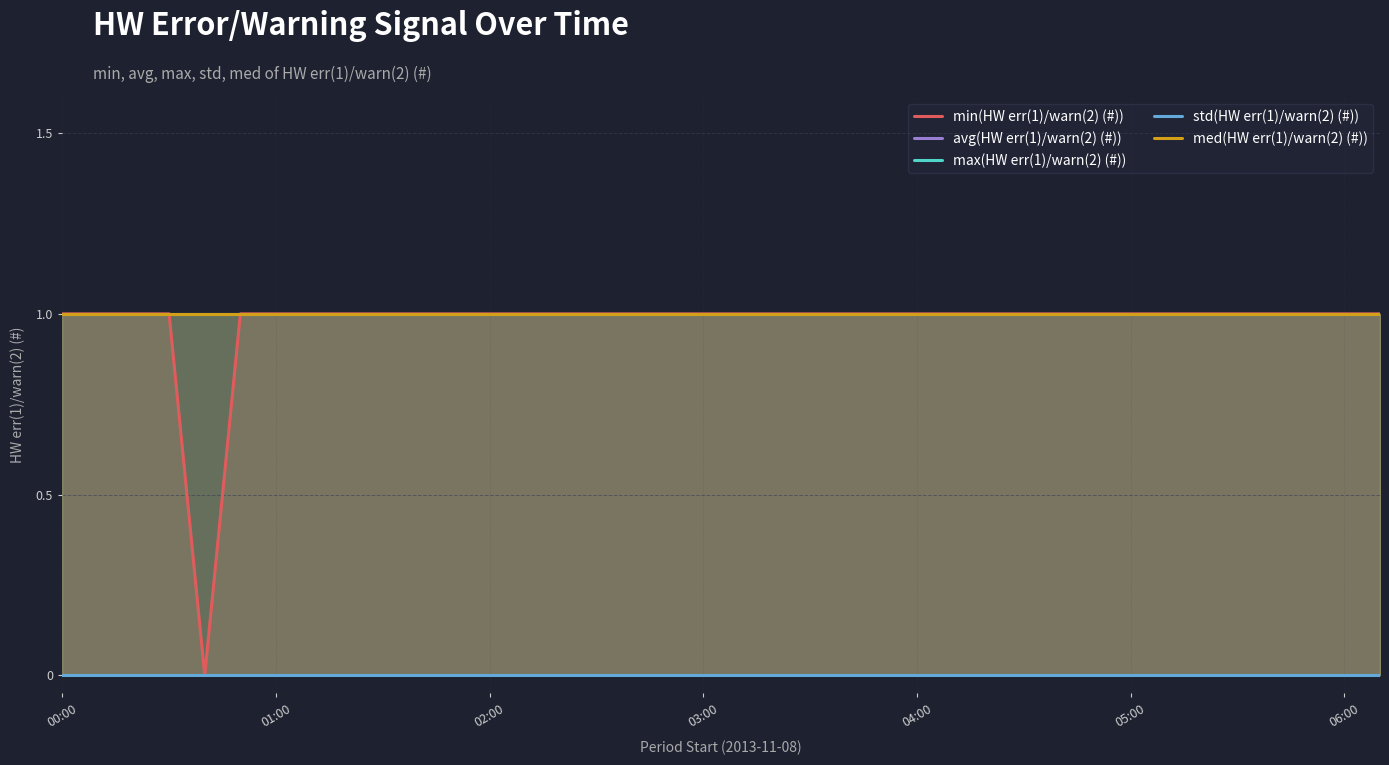

What is the difference between the highest and lowest values at 19?

1